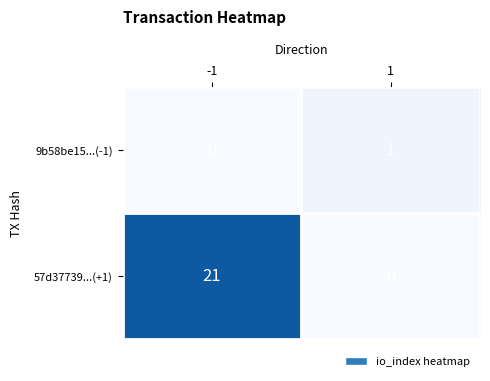

Reading left to right, transcribe all the data shown in this chart.

9b58be15...(-1): -1=0	1=1
57d37739...(+1): -1=21	1=0